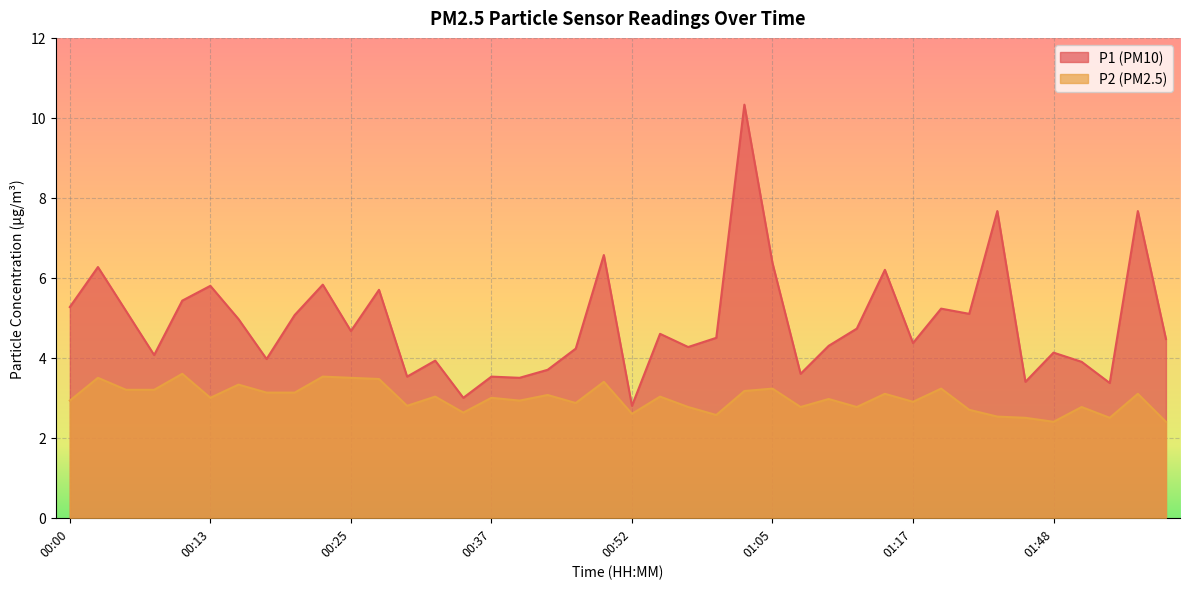

Between 00:30 and 00:35, which series saw the biggest shift?

P1